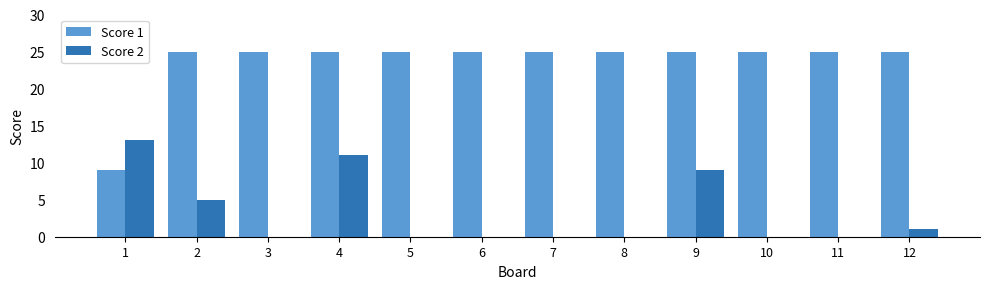

The value of Score 1 at 5 is 7. True or false?

False